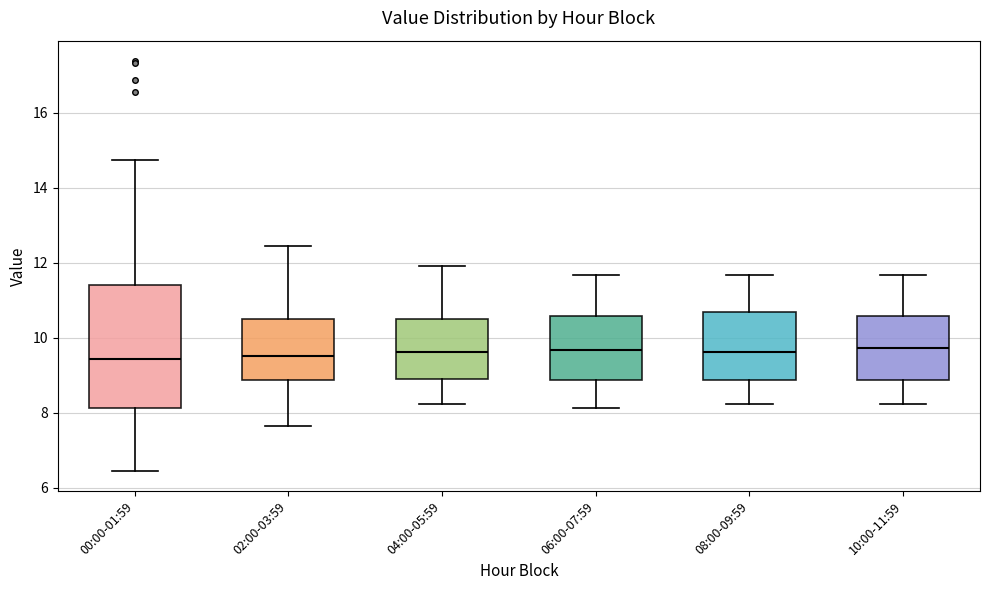

Reading left to right, transcribe this box plot: for each box, give where its median line is, the range the box spans, and where its two whiskers end, as read against the y-axis. The values are not printed on the chart, so give them approximately, as read against the axis.

00:00-01:59: median 9.4, box 8.2 to 11.4, whiskers 6.4 to 14.8
02:00-03:59: median 9.6, box 8.8 to 10.6, whiskers 7.6 to 12.4
04:00-05:59: median 9.6, box 8.8 to 10.6, whiskers 8.2 to 12.0
06:00-07:59: median 9.6, box 8.8 to 10.6, whiskers 8.2 to 11.6
08:00-09:59: median 9.6, box 8.8 to 10.6, whiskers 8.2 to 11.6
10:00-11:59: median 9.8, box 8.8 to 10.6, whiskers 8.2 to 11.6